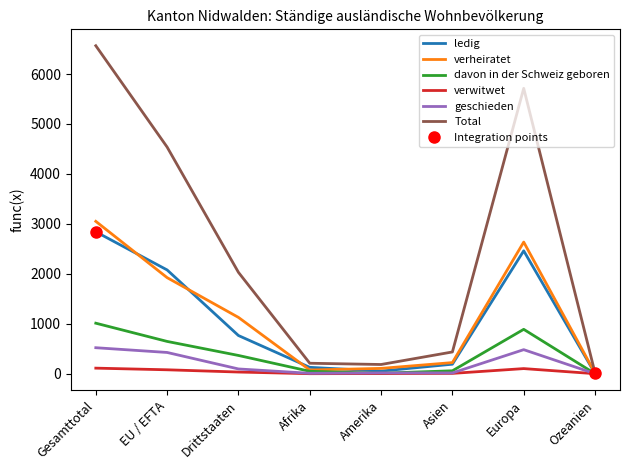

Reading right to left, transcribe all the data shown in this chart.

ledig: Ozeanien=4	Europa=2460	Asien=190	Amerika=52	Afrika=127	Drittstaaten=764	EU / EFTA=2077	Gesamttotal=2841
verheiratet: Ozeanien=11	Europa=2635	Asien=222	Amerika=106	Afrika=74	Drittstaaten=1127	EU / EFTA=1923	Gesamttotal=3050
davon in der Schweiz geboren: Ozeanien=0	Europa=888	Asien=58	Amerika=9	Afrika=48	Drittstaaten=365	EU / EFTA=646	Gesamttotal=1011
verwitwet: Ozeanien=0	Europa=102	Asien=6	Amerika=3	Afrika=0	Drittstaaten=33	EU / EFTA=78	Gesamttotal=111
geschieden: Ozeanien=0	Europa=481	Asien=15	Amerika=16	Afrika=8	Drittstaaten=95	EU / EFTA=425	Gesamttotal=520
Total: Ozeanien=15	Europa=5713	Asien=435	Amerika=184	Afrika=209	Drittstaaten=2029	EU / EFTA=4537	Gesamttotal=6566